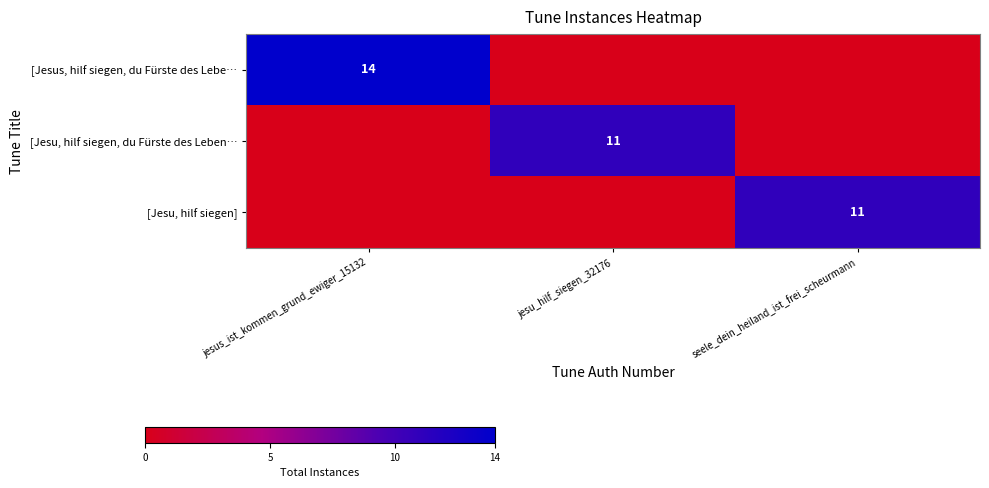

At how many categories does at least one series exceed 8?

3